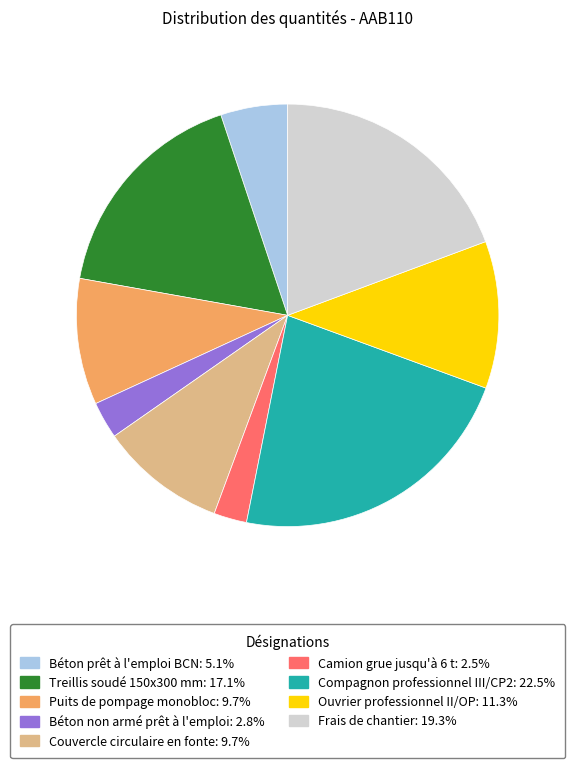

How many segments does this pie chart have?

9